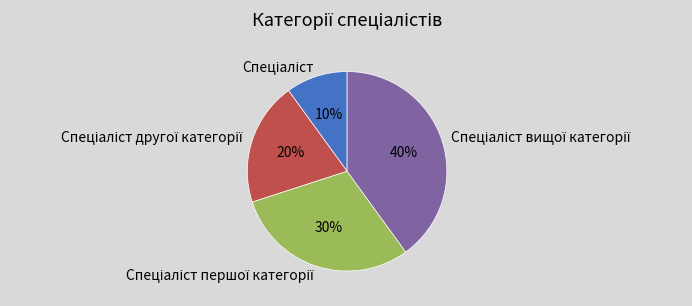

To the nearest percent, what is the difference between the largest and smallest slice percentages?

30%